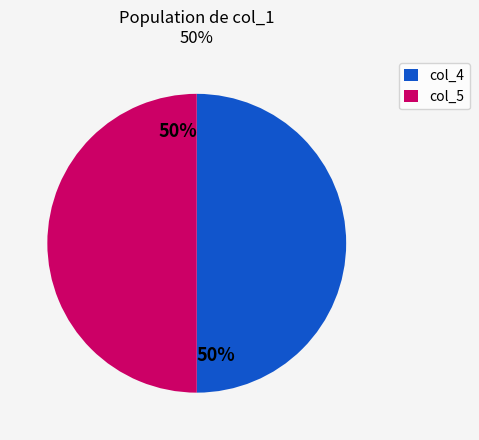

Is the sum of col_4 and col_5 greater than half?

Yes